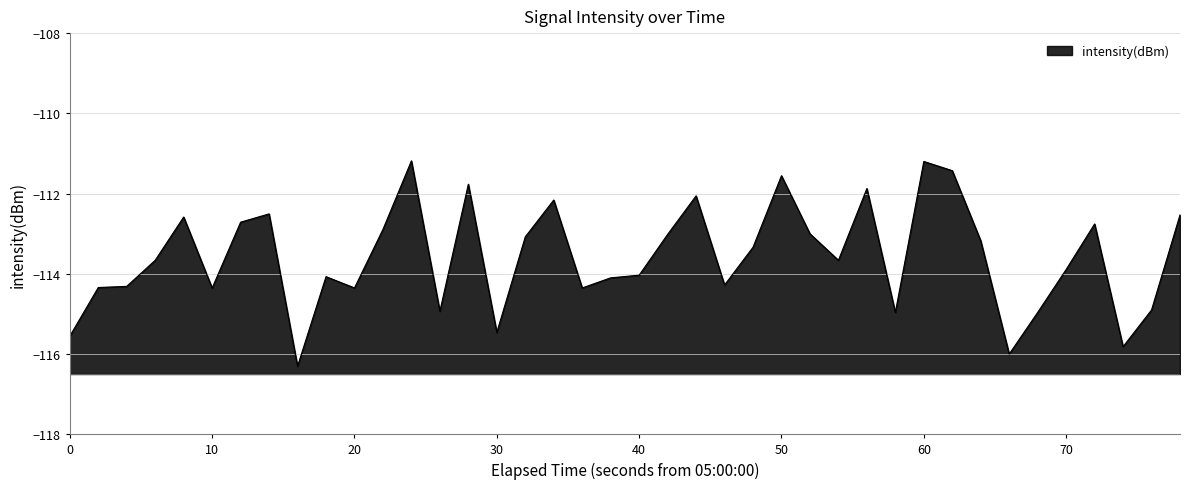

What is the change in value from 0 to 10?

+1.2